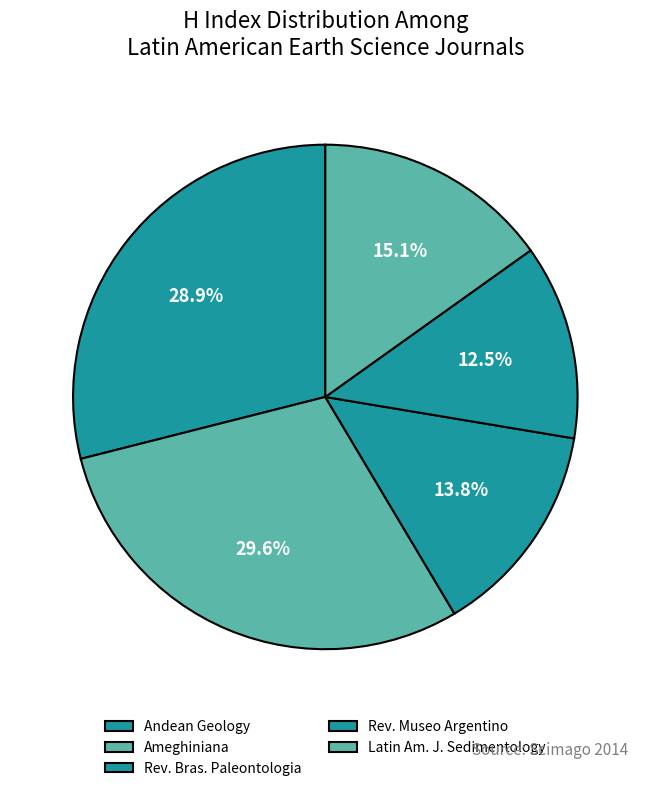

Does any single category account for the majority?

No